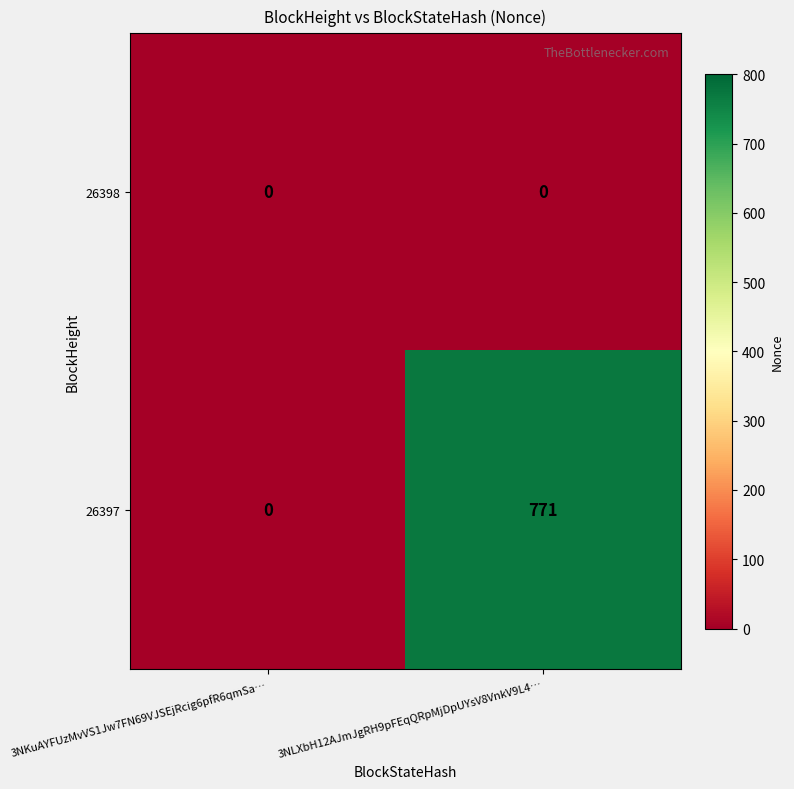

Reading right to left, transcribe all the data shown in this chart.

26398: 0	0
26397: 771	0